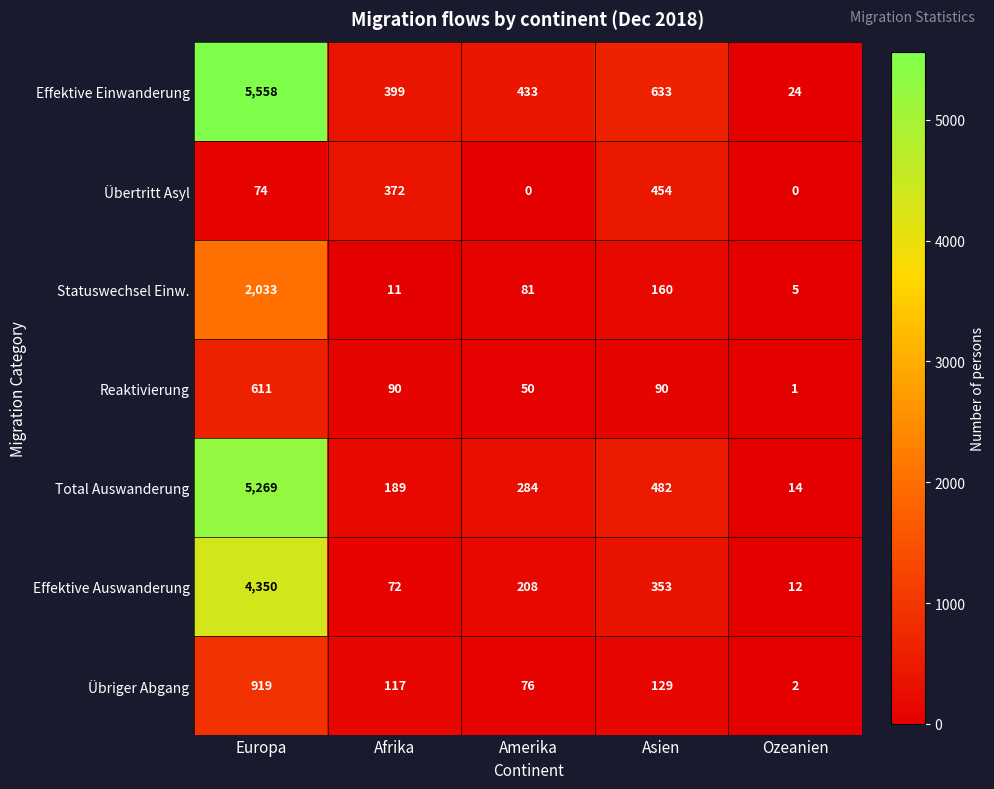

Which series has the widest spread of values?

Effektive Einwanderung